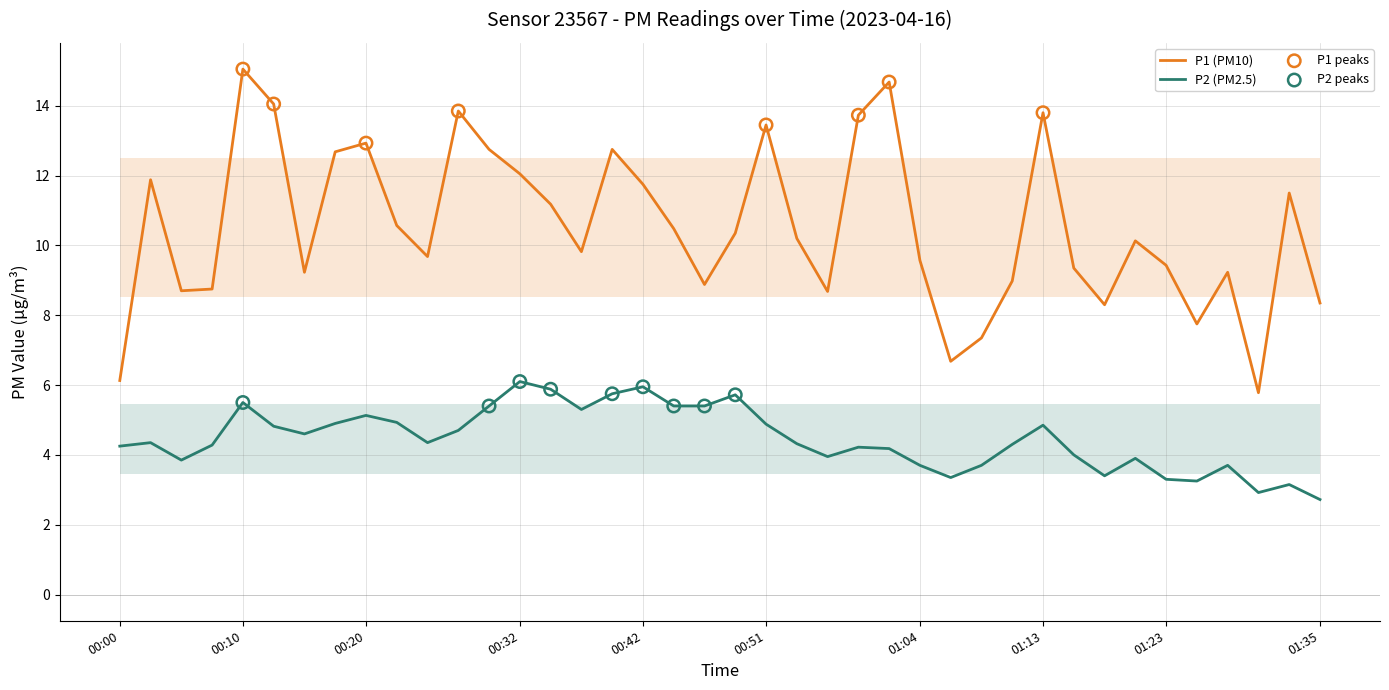

Which series has the widest spread of Y values?

P1